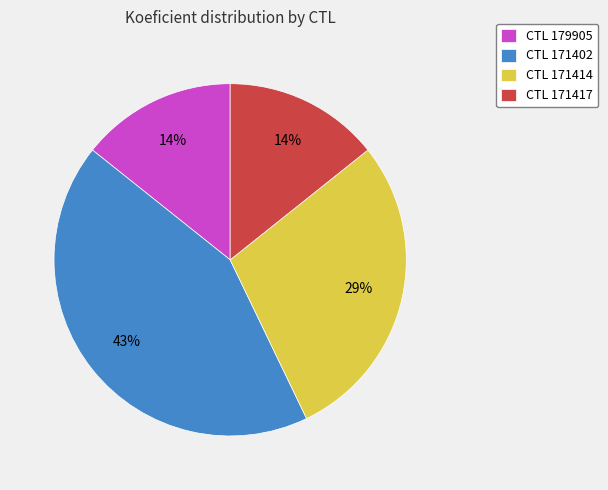

What percentage is the CTL 171414 slice, to the nearest percent?

29%